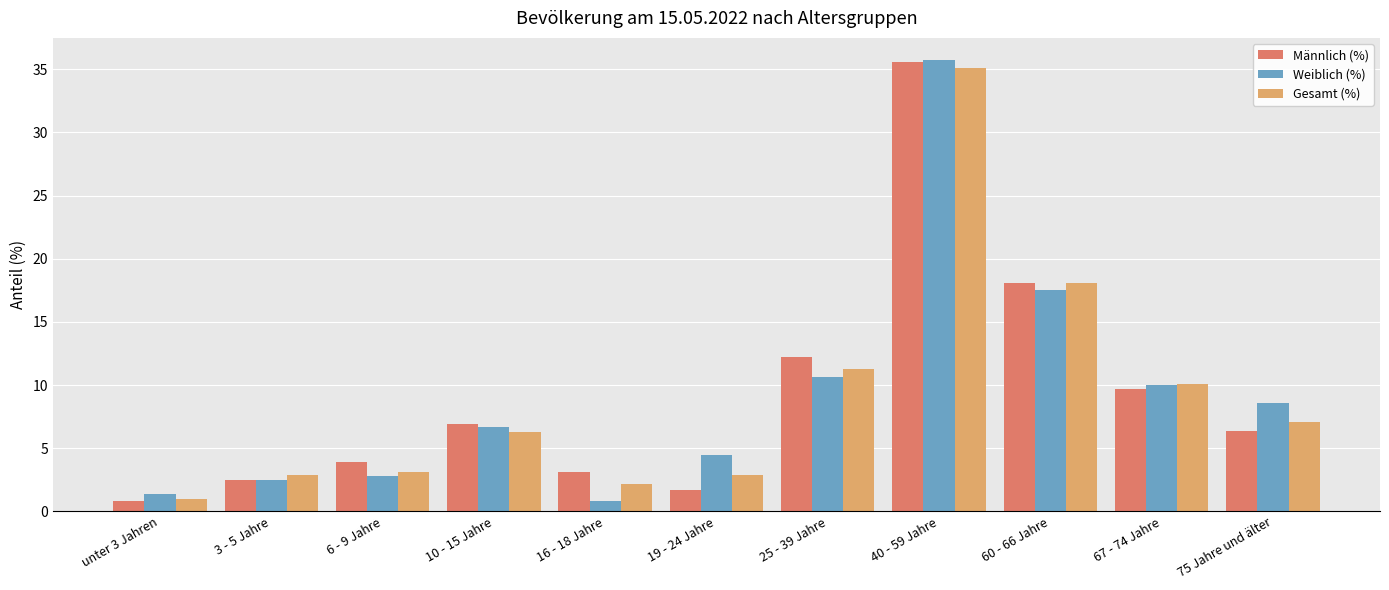

Rank the categories by Weiblich (%) value from highest to lowest.

40 - 59 Jahre, 60 - 66 Jahre, 25 - 39 Jahre, 67 - 74 Jahre, 75 Jahre und älter, 10 - 15 Jahre, 19 - 24 Jahre, 6 - 9 Jahre, 3 - 5 Jahre, unter 3 Jahren, 16 - 18 Jahre